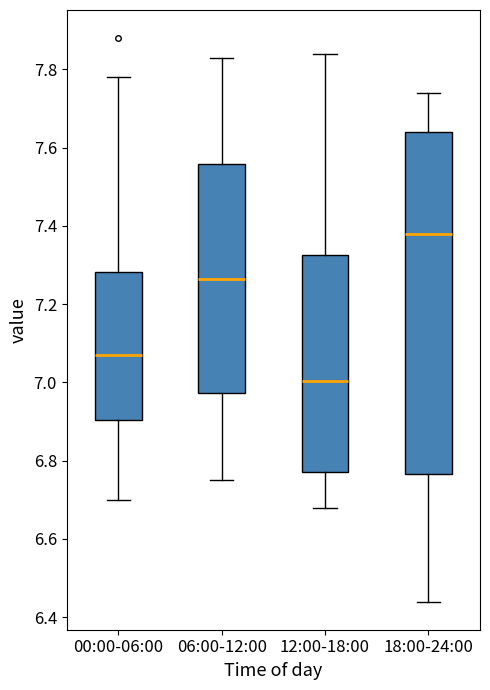

Which box's median line is the lowest?

12:00-18:00